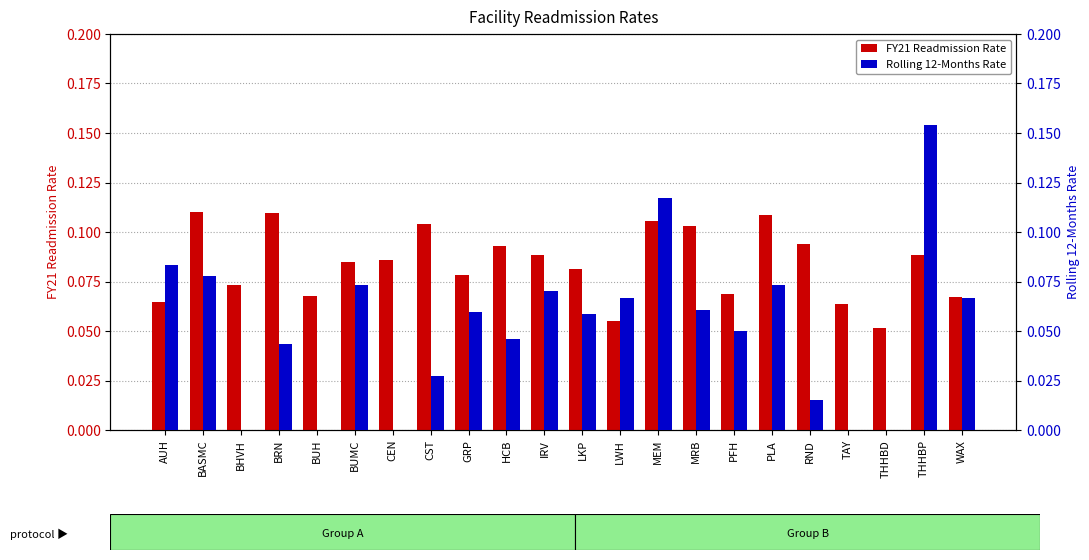

True or false: Rolling 12-Months Rate has a value of 0.0 at AUH.

False